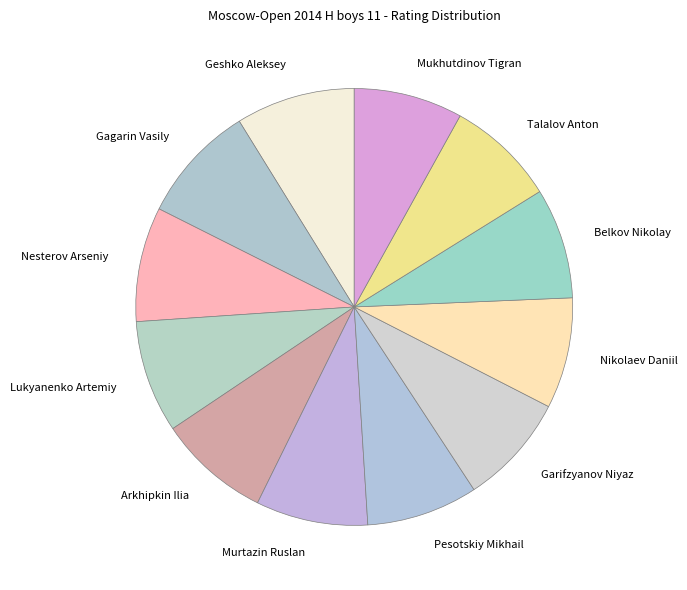

Which has a higher value, Gagarin Vasily or Talalov Anton?

Gagarin Vasily